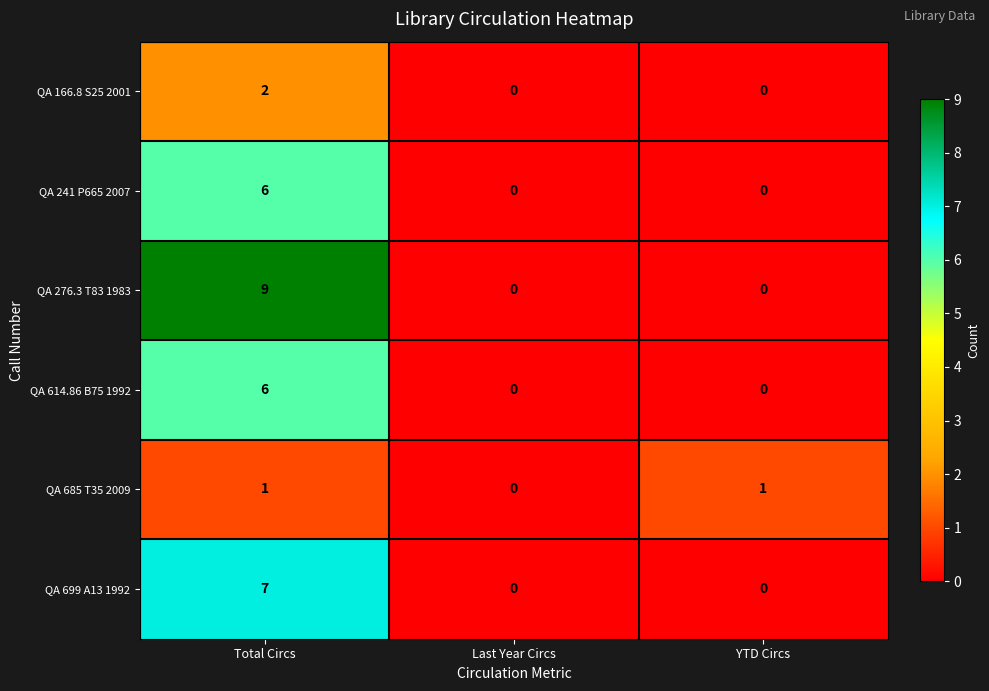

What is the total value across all series at Total Circs?

31